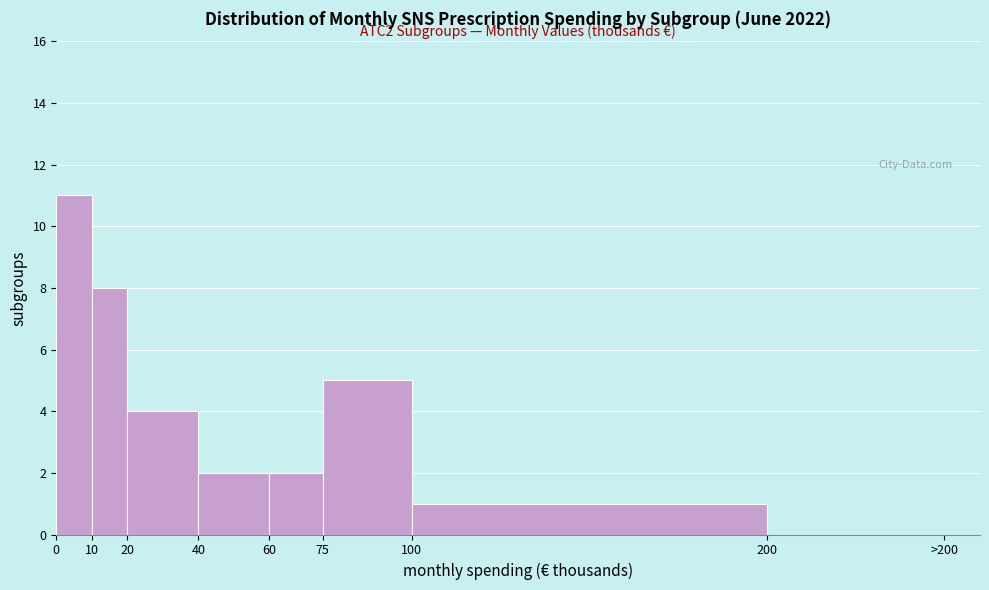

Reading left to right, list all the values displayed in this chart.

0=11	10=8	20=4	40=2	60=2	75=5	100=1	200=0